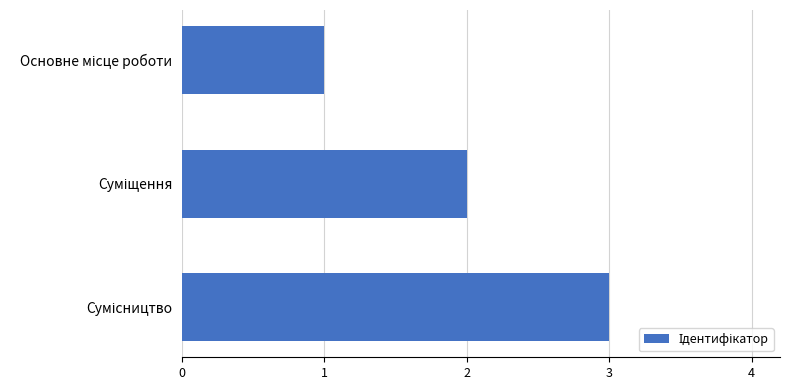

What is the maximum value shown in the chart?

3